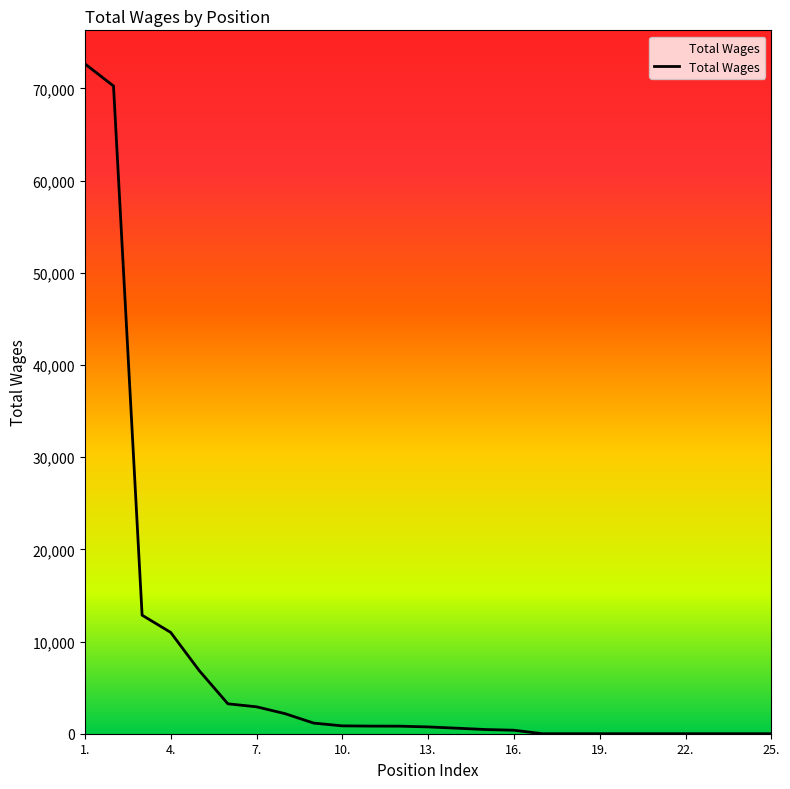

What is the difference between the maximum and minimum values?

72655